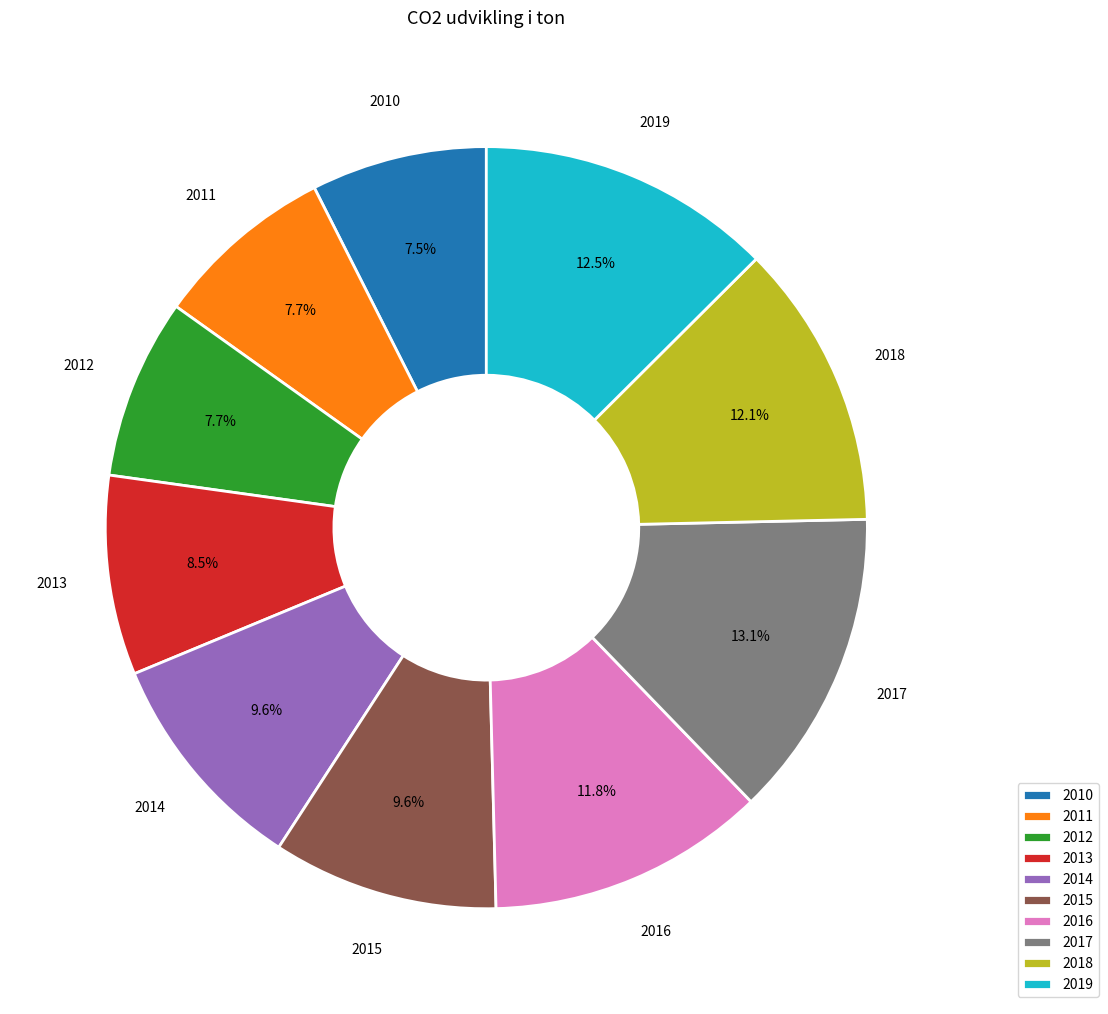

To the nearest percent, what is the difference between the 2015 and 2016 slice percentages?

2%